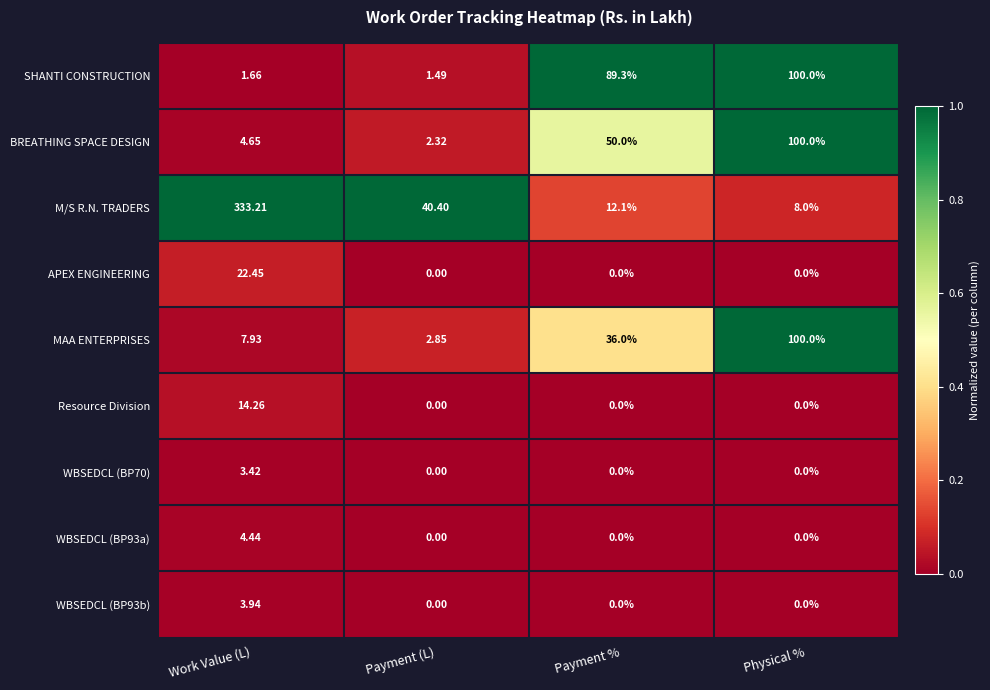

What is the total value across all series at Payment (L)?

47.1